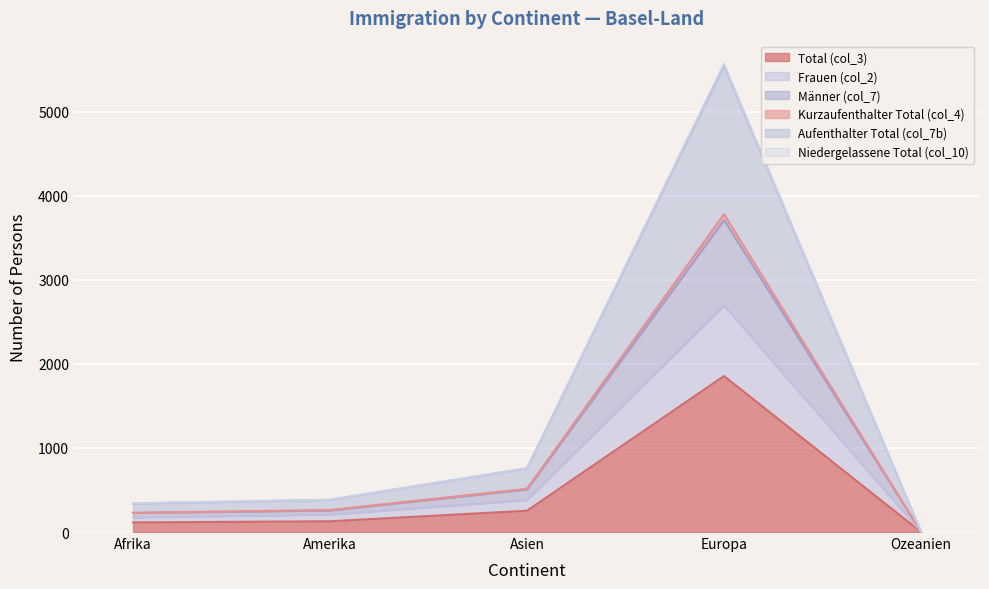

What value does the Total (col_3) series have at Amerika, to the nearest 100?

100